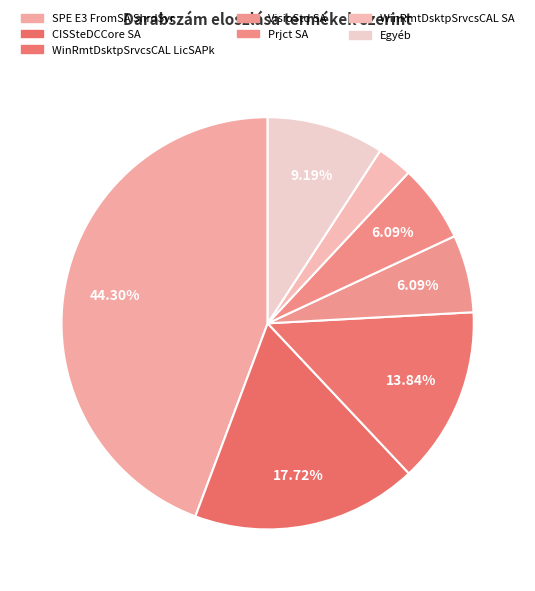

Which category has the biggest portion of the pie?

SPE E3 FromSA ShrdSvr